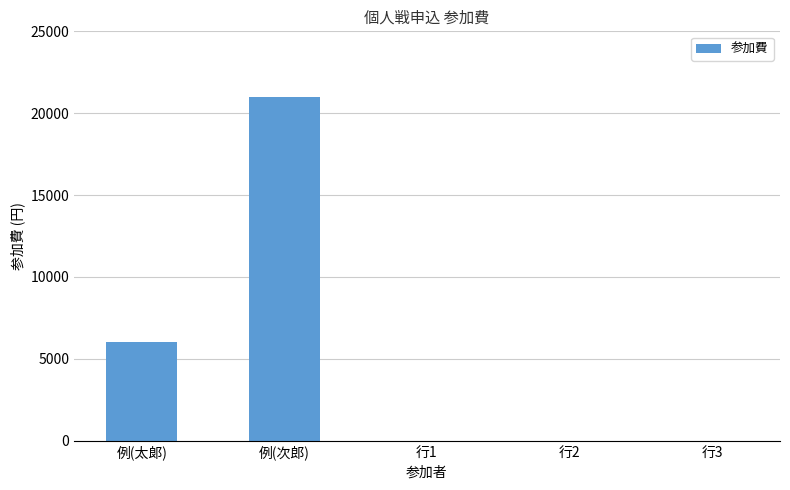

What value does the data have at 例(太郞)?

6000